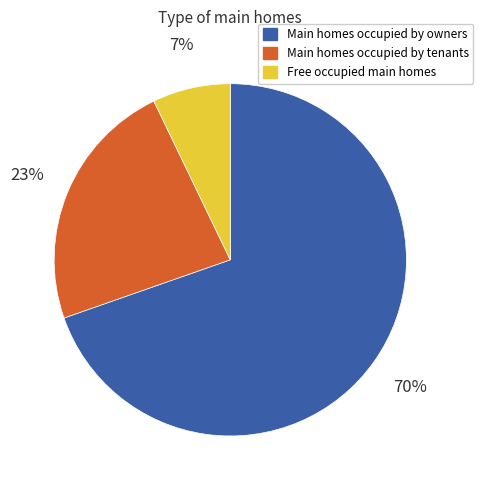

Is there any slice that represents more than half of the pie?

Yes